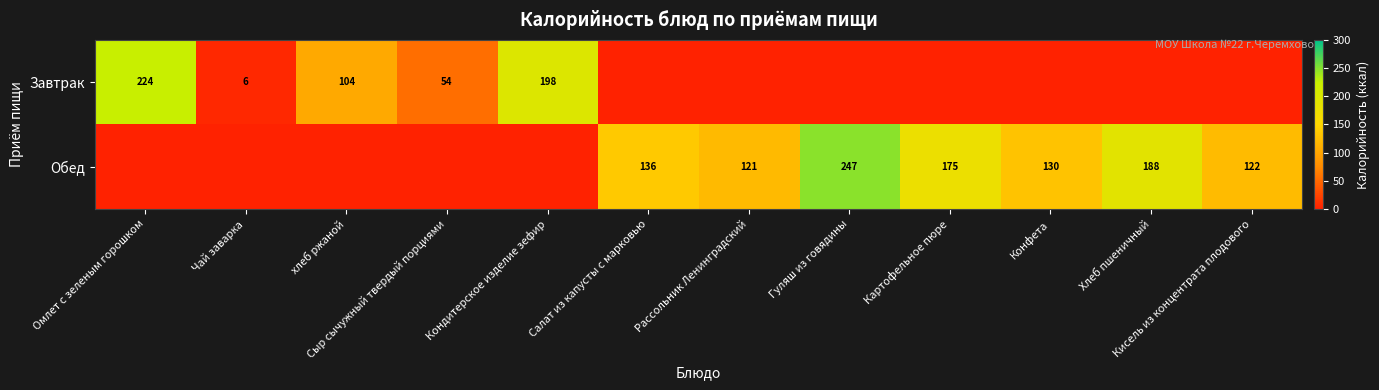

Is it true that Завтрак equals 198 at Кондитерское изделие зефир?

True